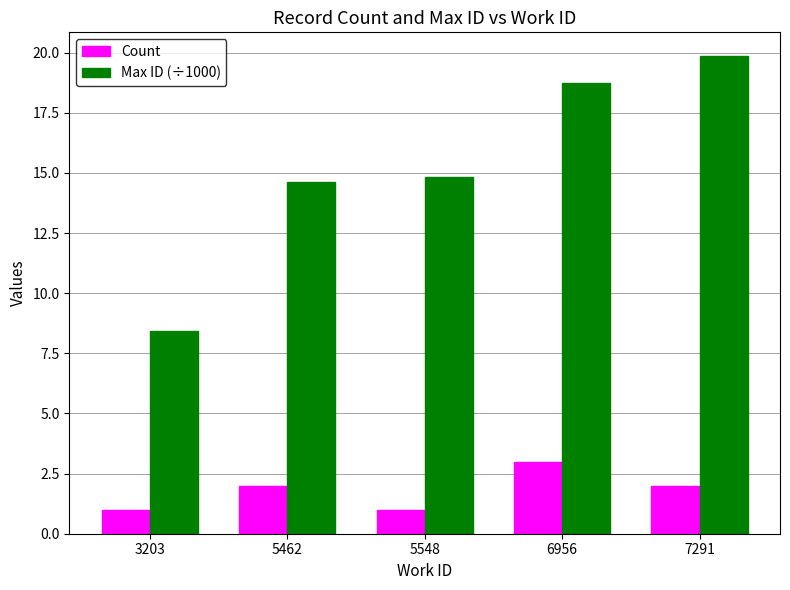

The value of Max ID (÷1000) at 7291 is 19.9. True or false?

True